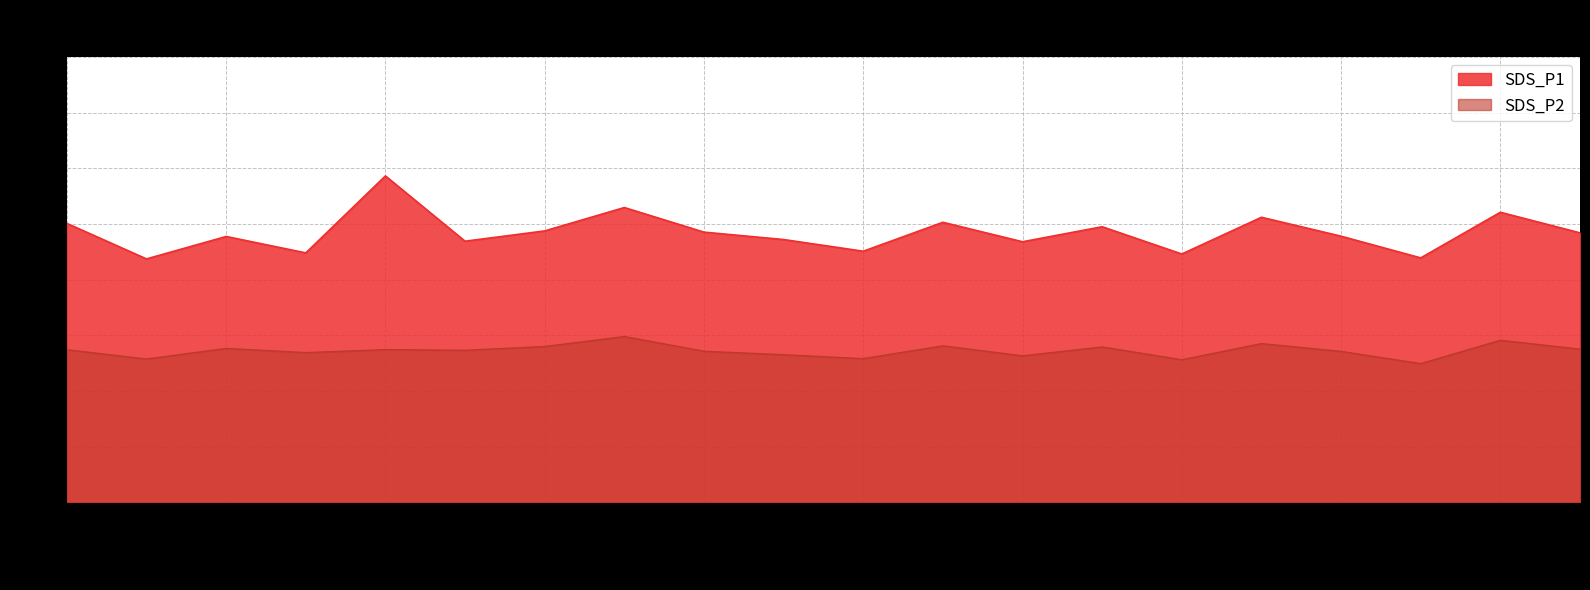

What are all the series names shown in the legend?

SDS_P1, SDS_P2